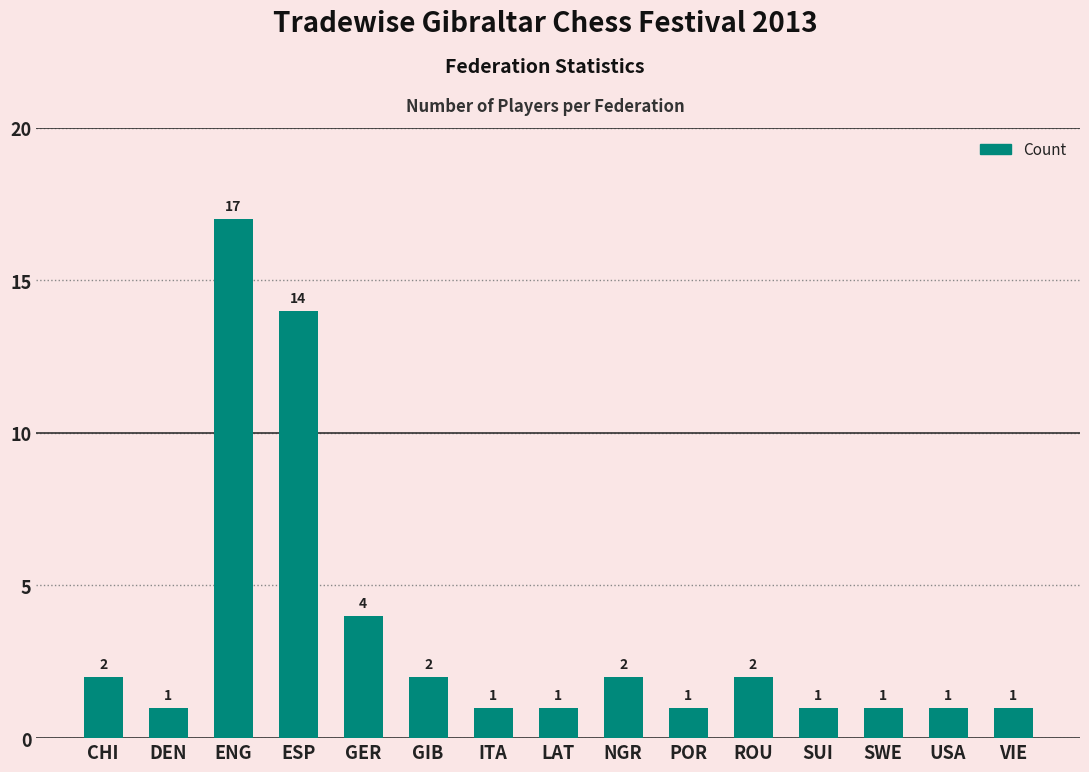

Approximately how many times larger is the value at POR compared to GIB?

0.5